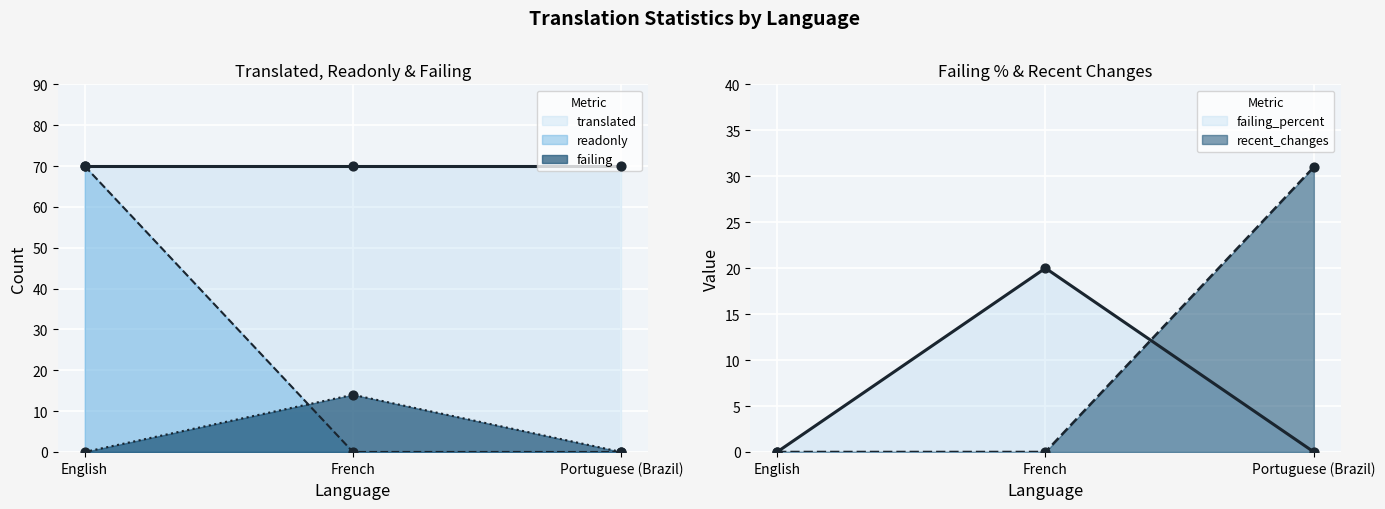

Which series has the largest total across all categories?

readonly